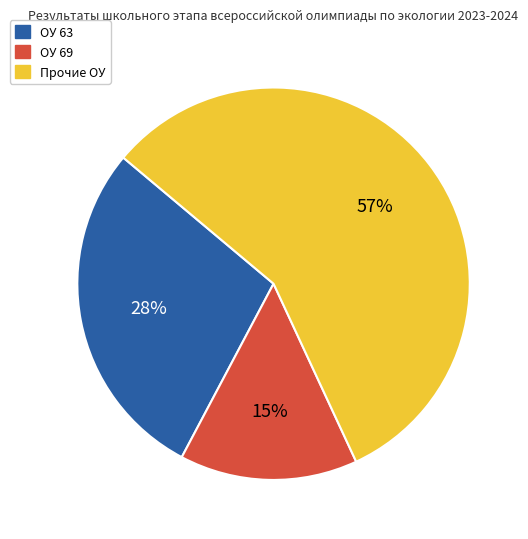

To the nearest percent, what is the difference between the largest and smallest slice percentages?

42%